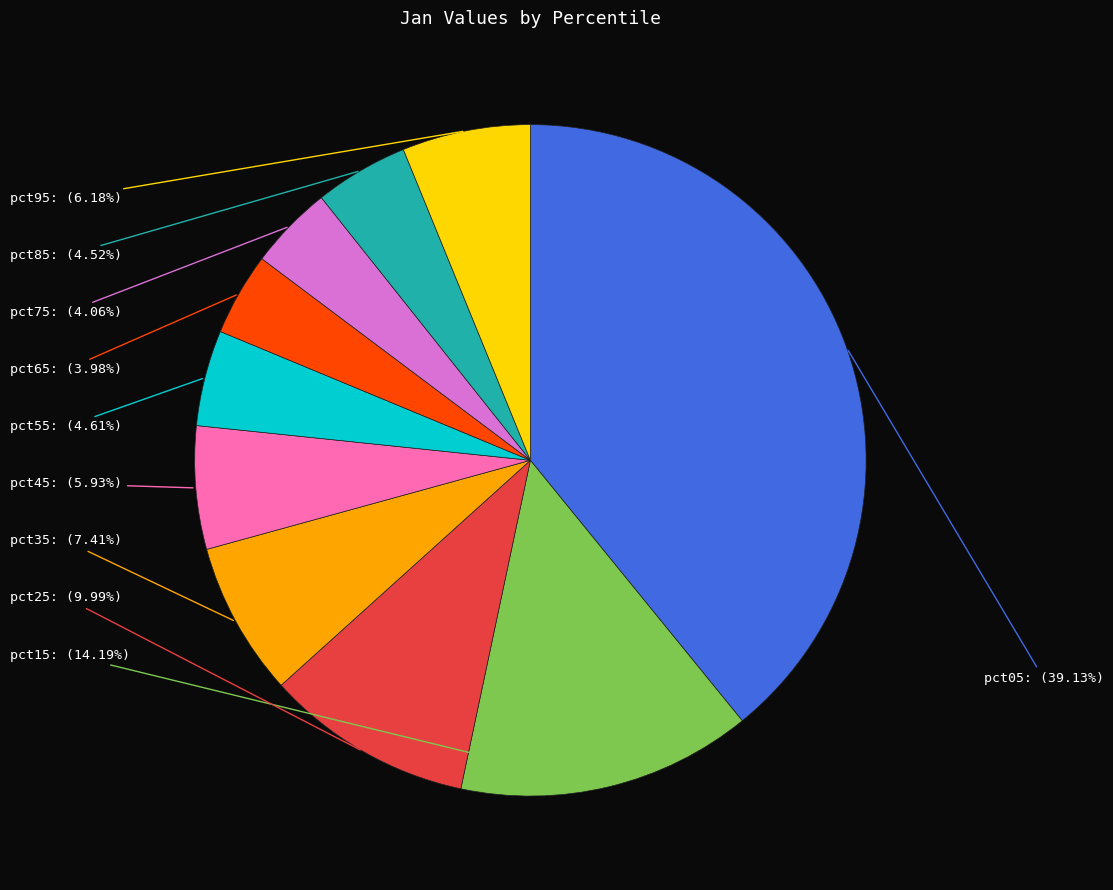

Does any single category account for the majority?

No